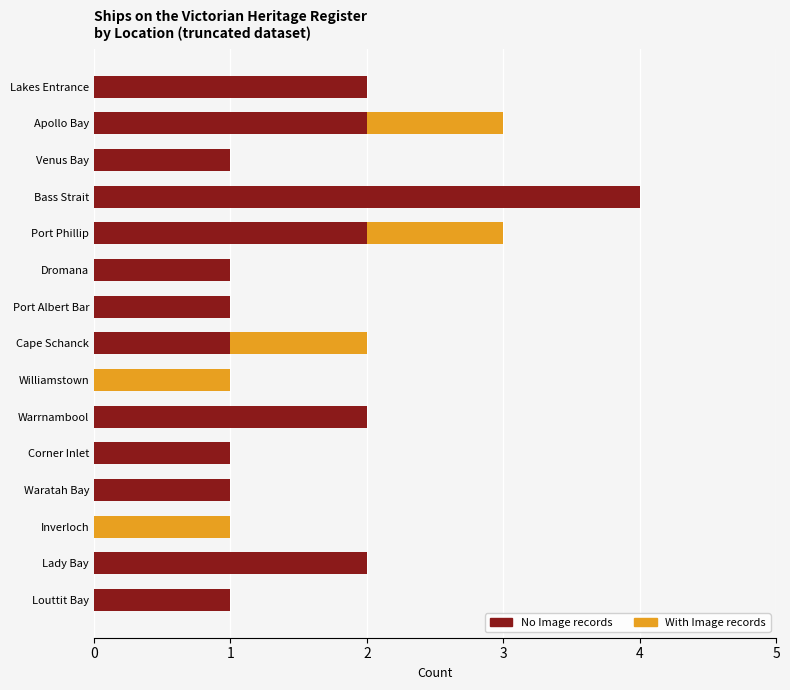

How many No Image records values are between 1 and 2?

12